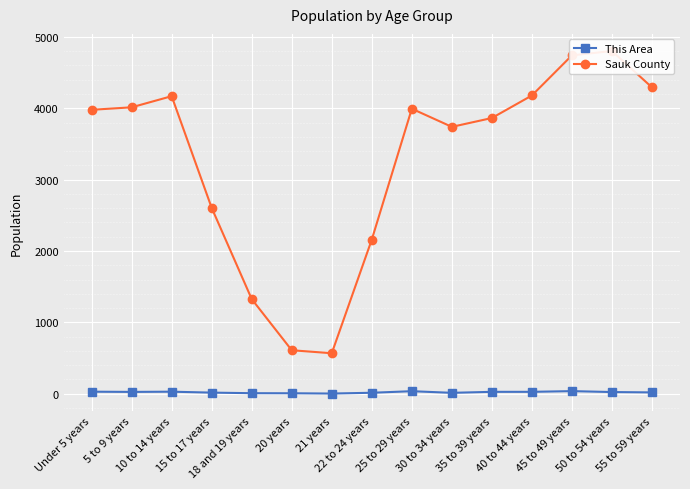

True or false: Sauk County and This Area intersect in this chart.

False